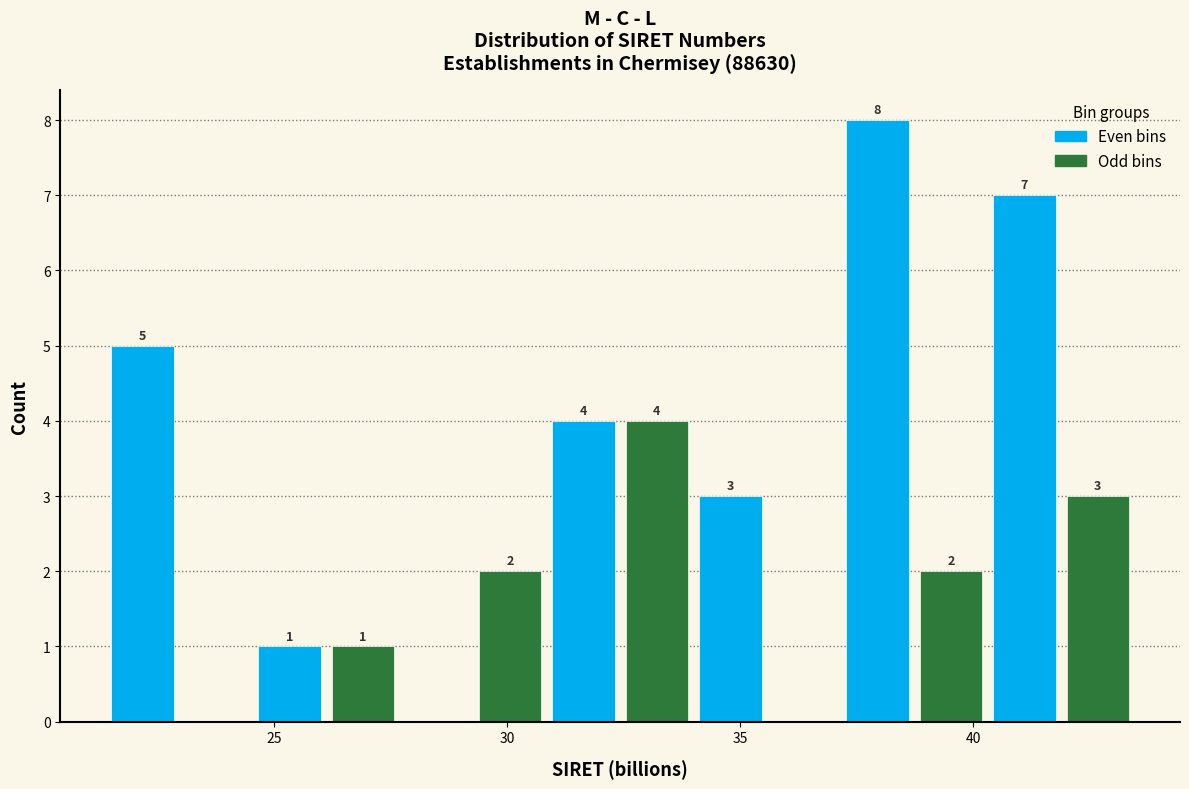

Read against the x-axis, roughly where is the centre of the tallest bar?

38.0